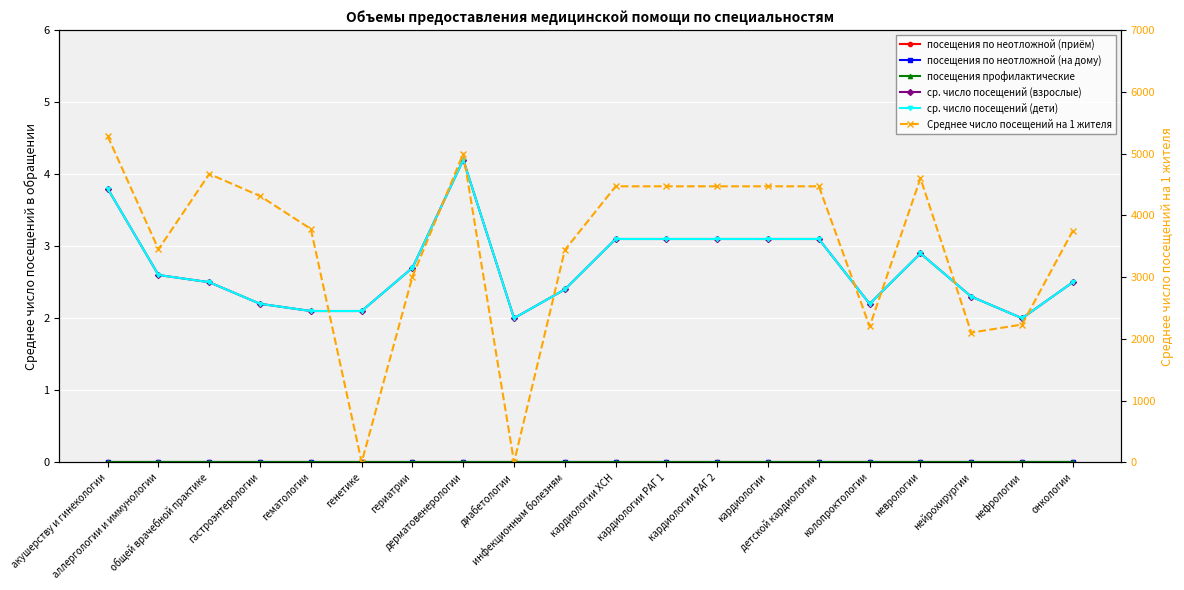

What position from the left is гематологии?

5